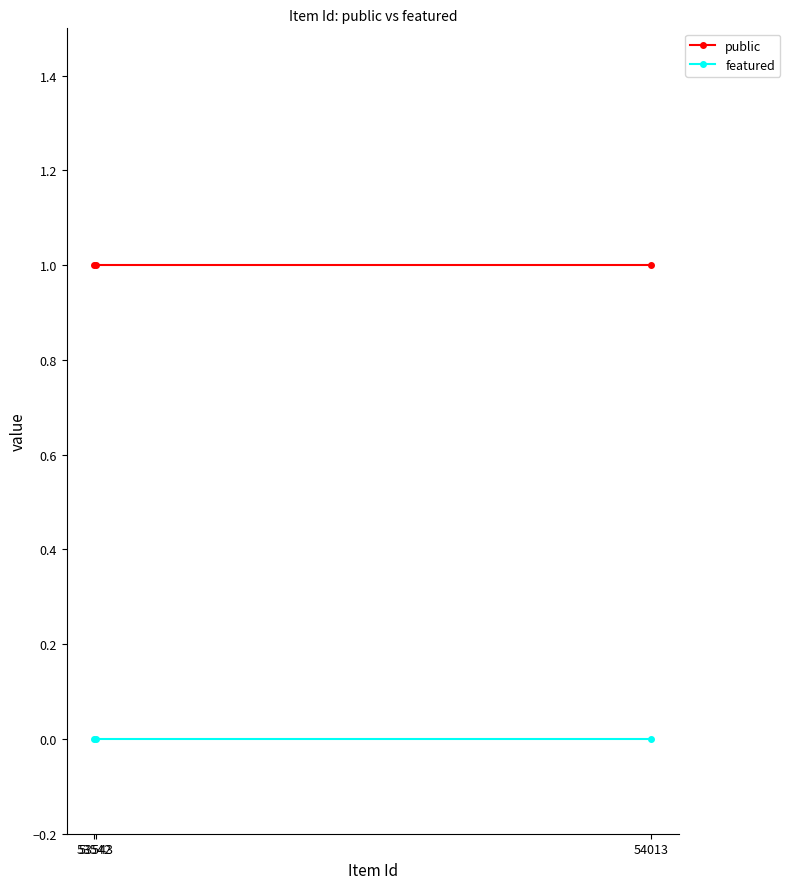

What is the total value across all series at 53543?

1